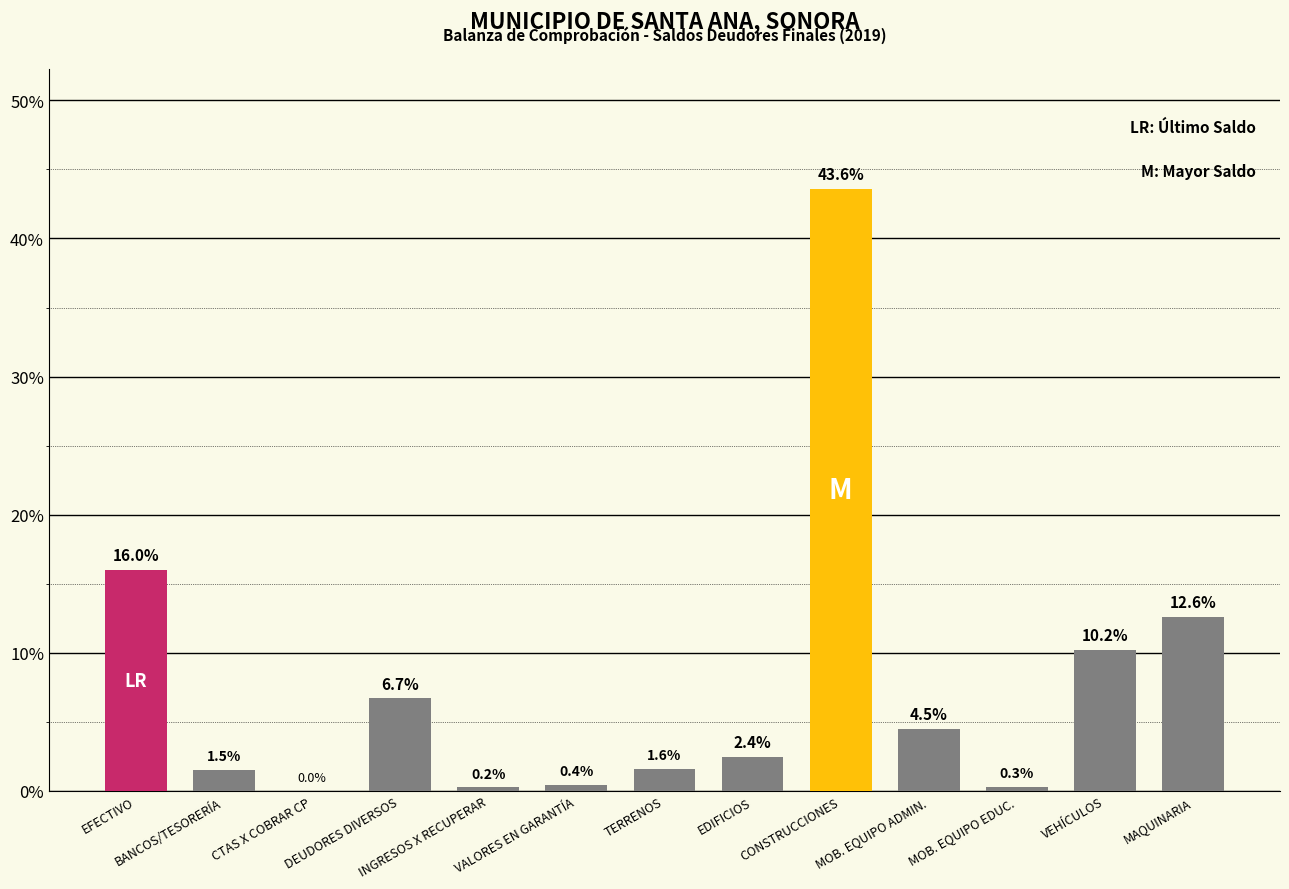

Where is the data nearest to the value 21?

EFECTIVO